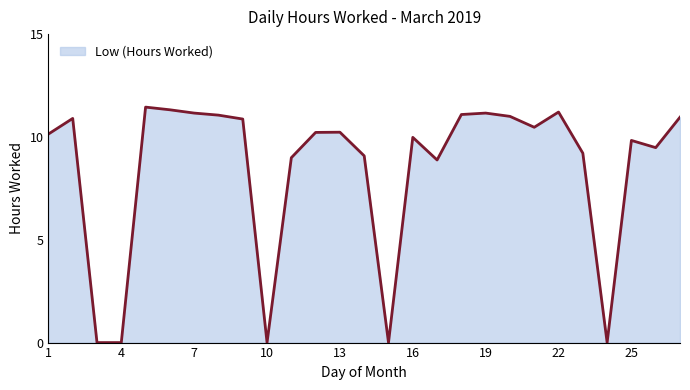

Which label corresponds to the largest value in the chart?

5